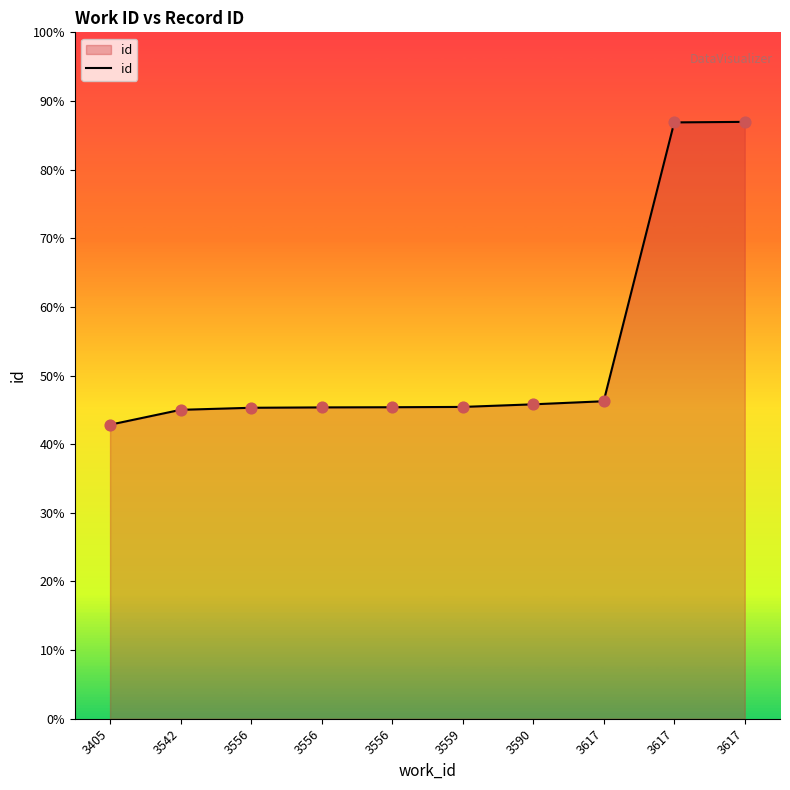

Is this an area chart (filled region under the line)?

Yes